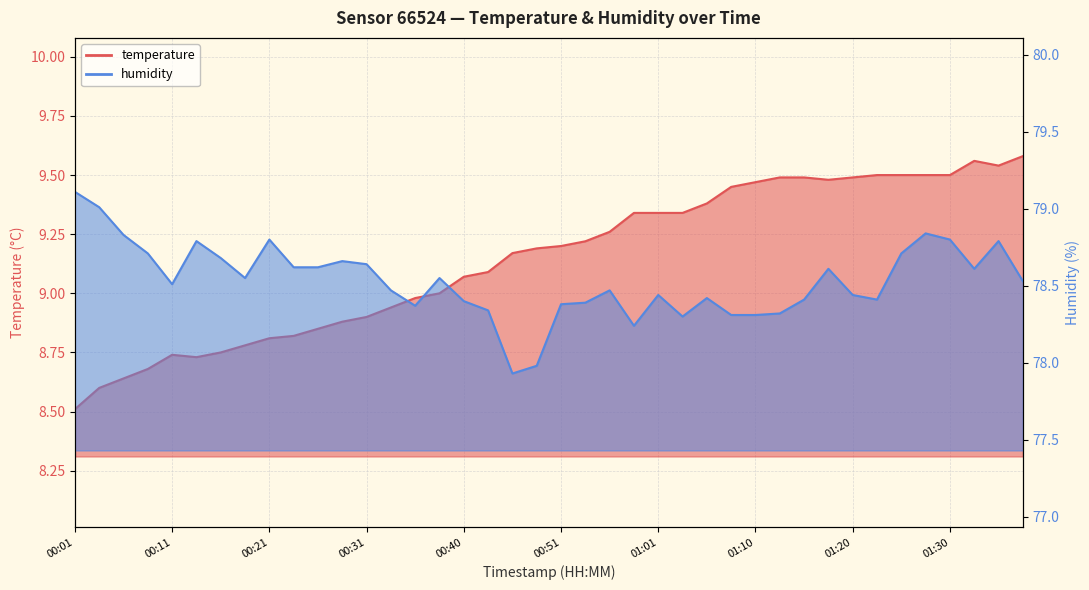

Count the number of data series in this chart.

2